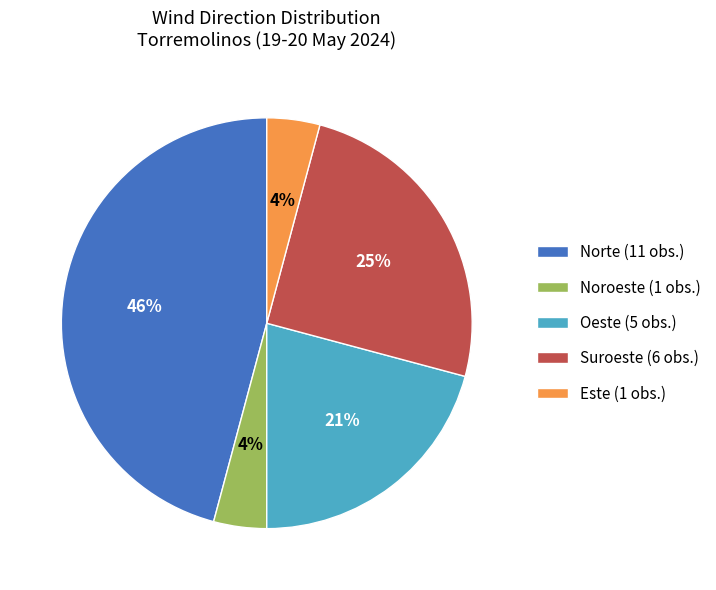

Is it true that Norte (11 obs.) is 53% of the pie?

False